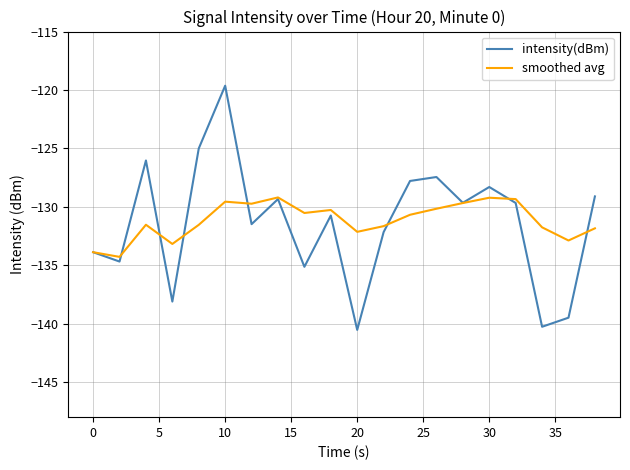

What is the lowest value of the smoothed avg series?

-134.3